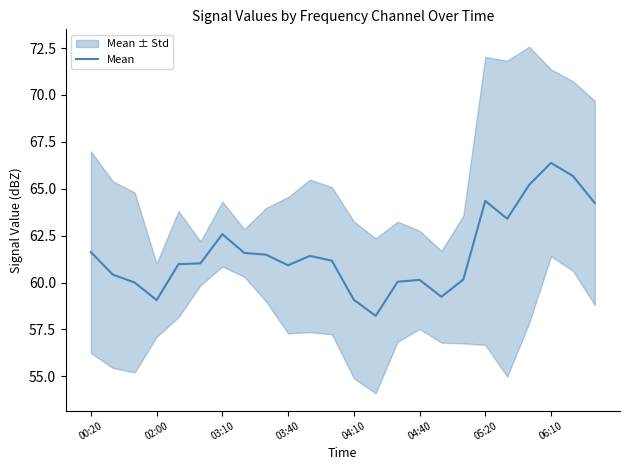

What is the highest value of the Mean series?

66.4